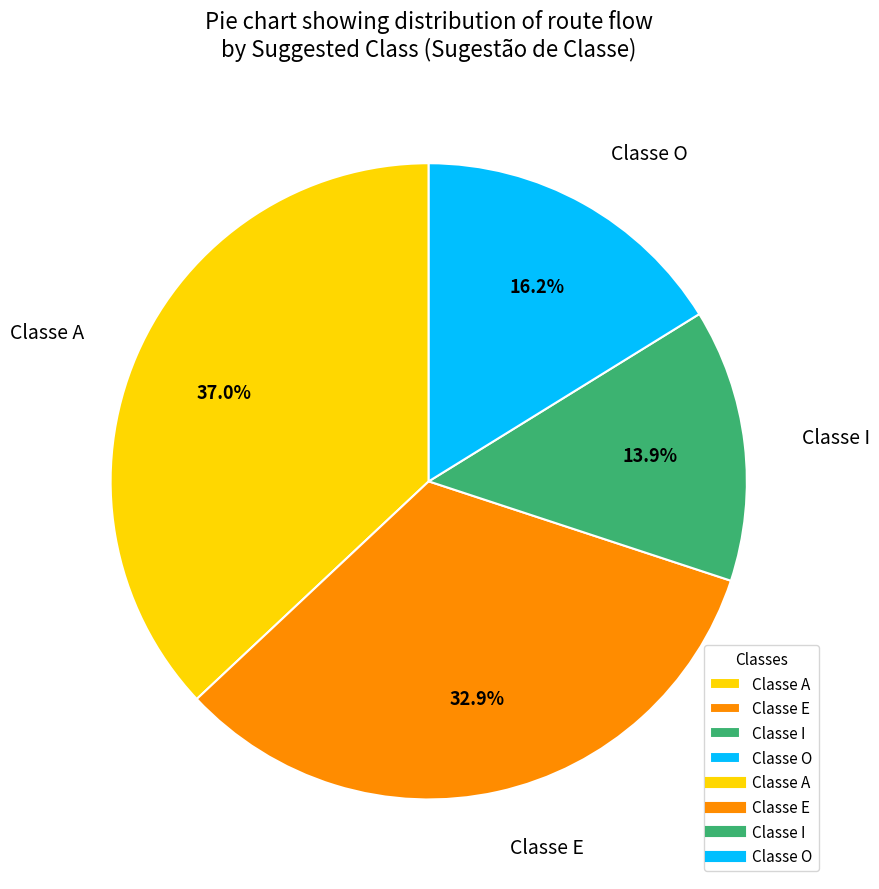

How many segments does this pie chart have?

4